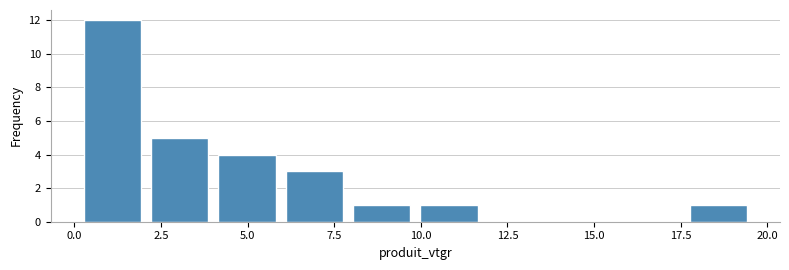

Around what value on the x-axis is the tallest bar? Give the approximate position of its centre, as read against the axis.

1.0